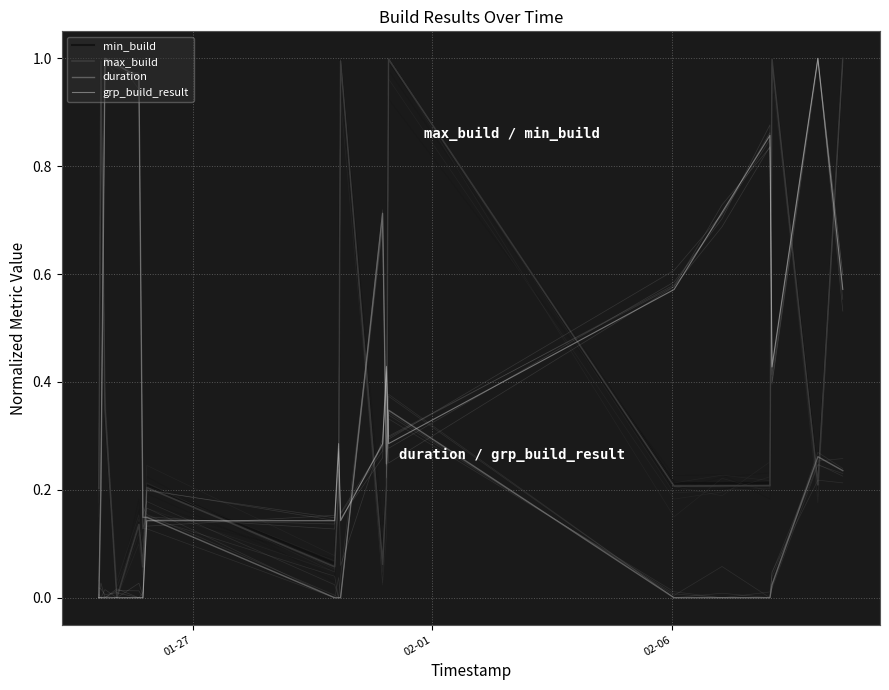

Between 18 and 16, which is larger?

18